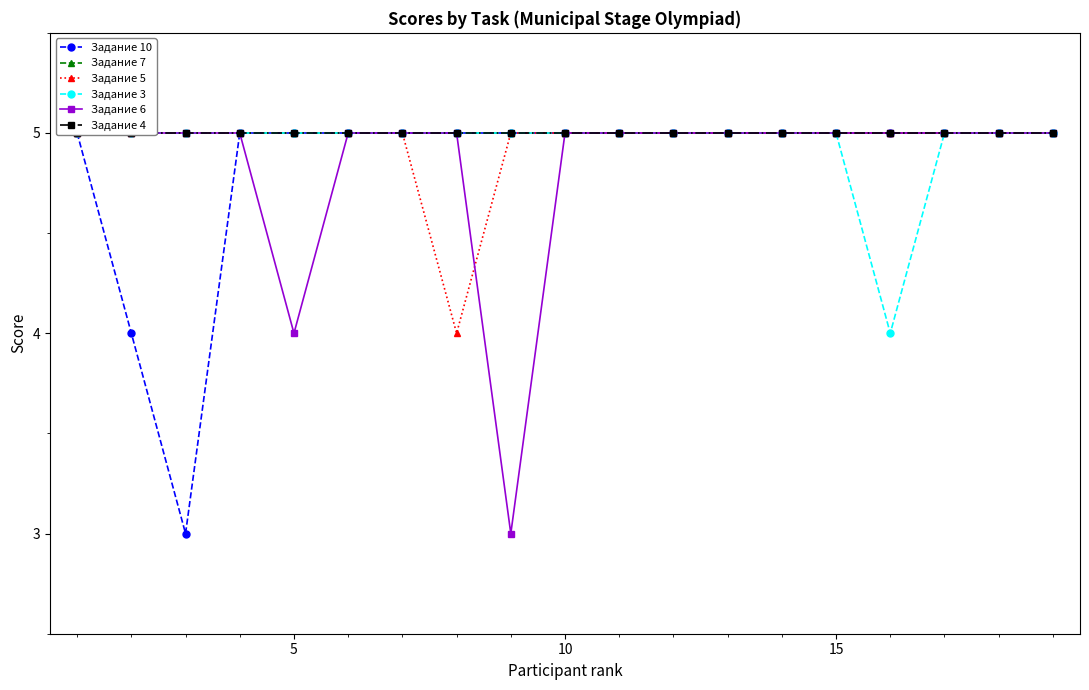

What is the sum of all Задание 7 values?

95